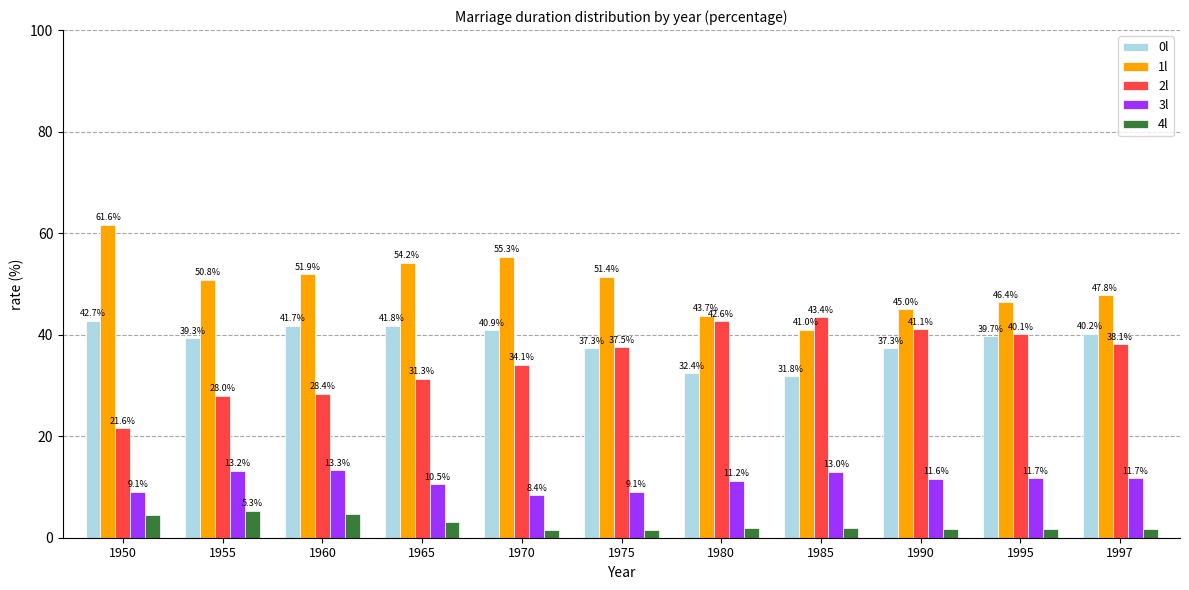

What is the value of the 0l bar at the 3rd from the left?

41.7